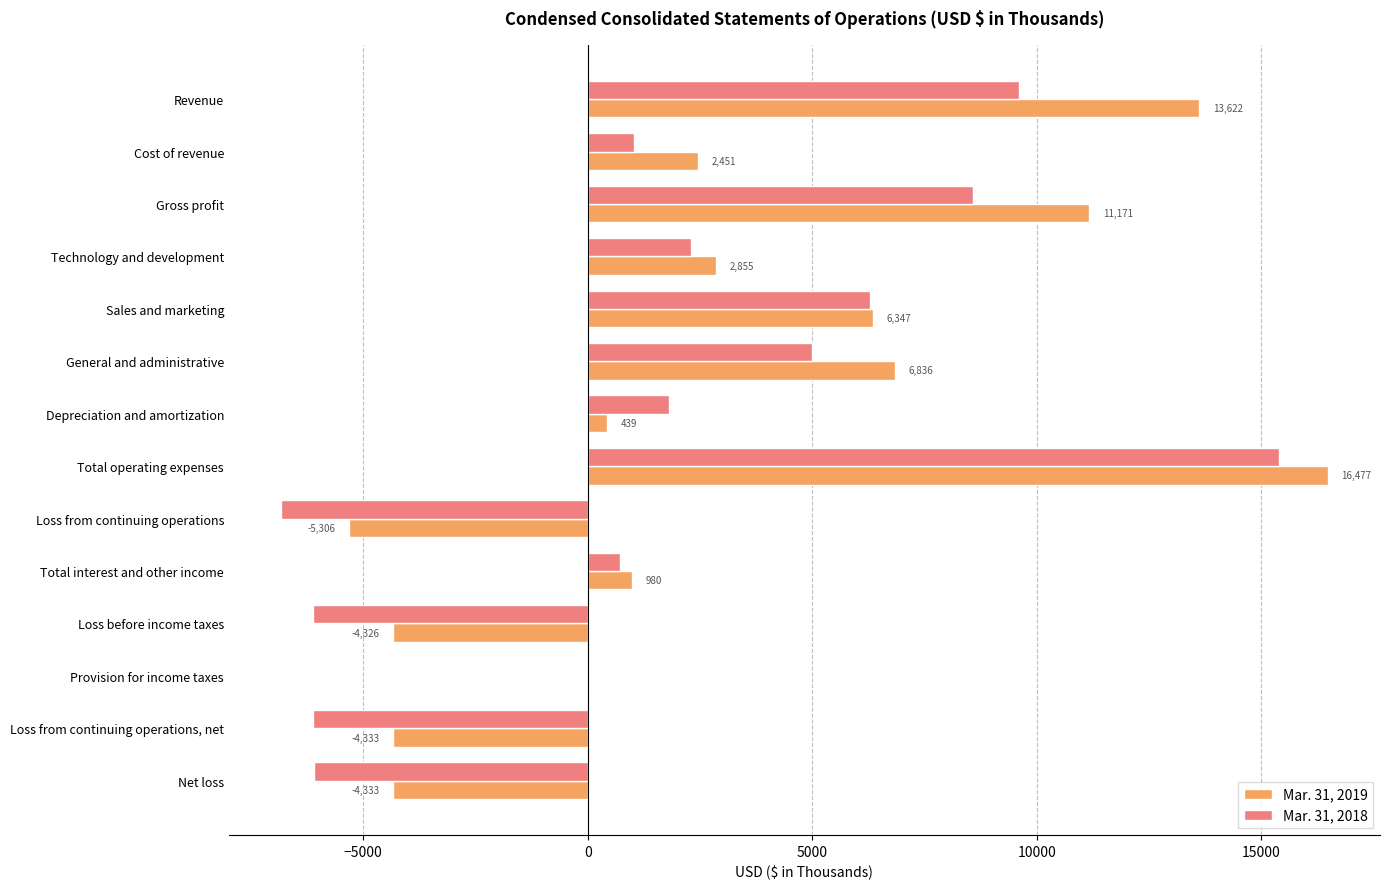

What is the sum of the Mar. 31, 2019 values at Net loss and Cost of revenue?

-1882